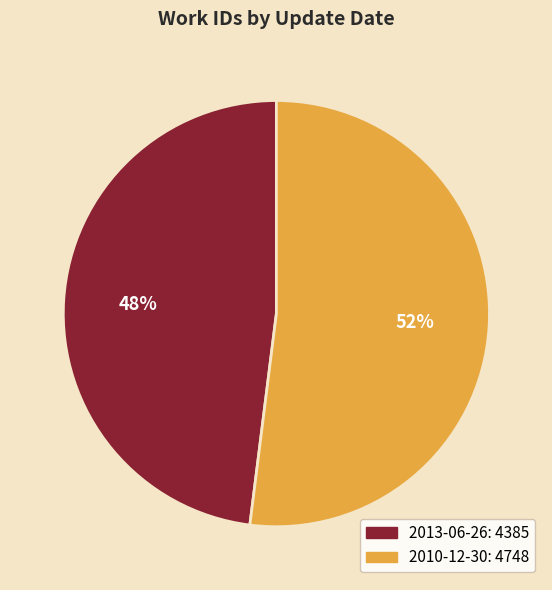

What is the smallest slice in the pie chart?

2013-06-26